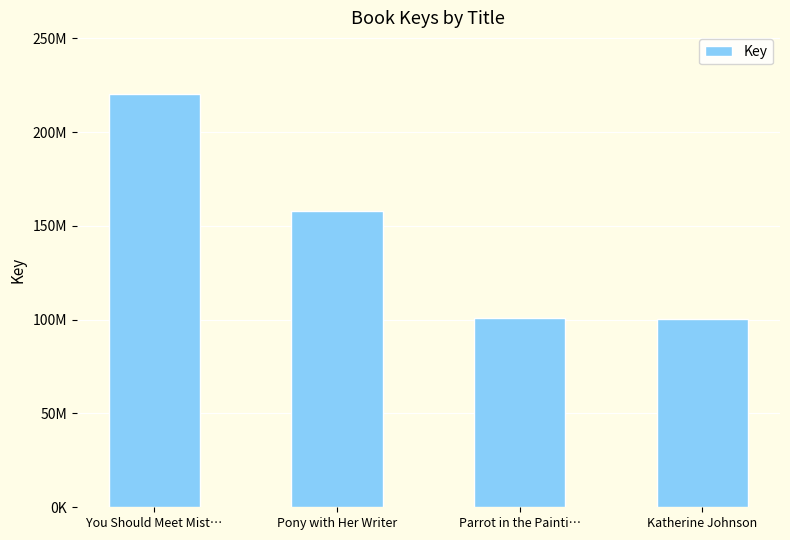

Rank the categories by value from lowest to highest.

Katherine Johnson, Parrot in the Painti…, Pony with Her Writer, You Should Meet Mist…